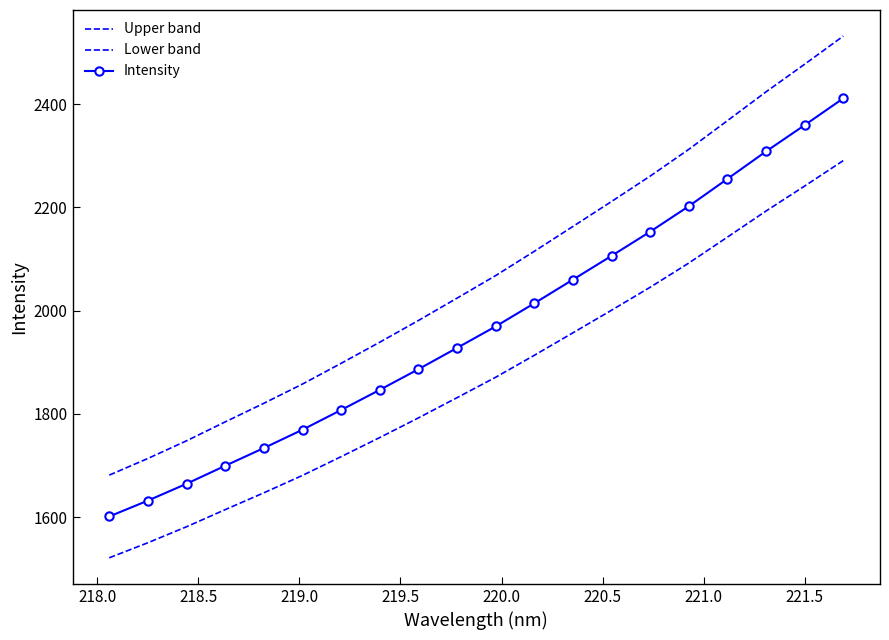

How many data points in Upper band are less than 2068?

10